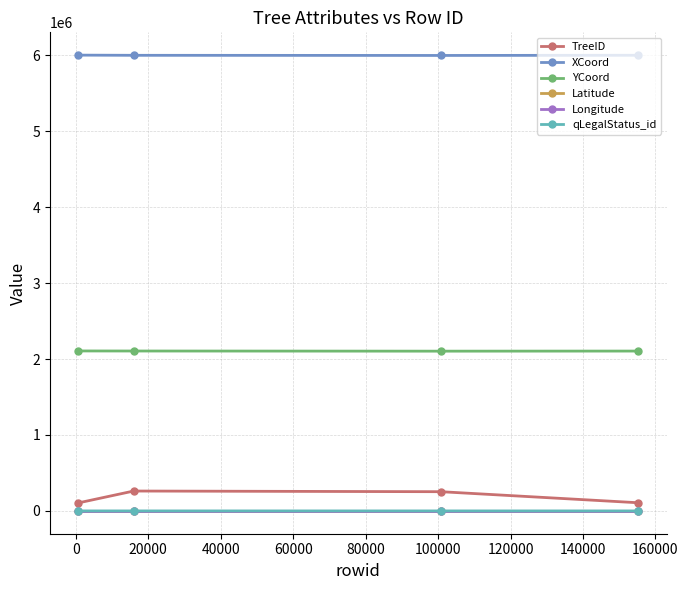

True or false: qLegalStatus_id and XCoord cross at least once.

False